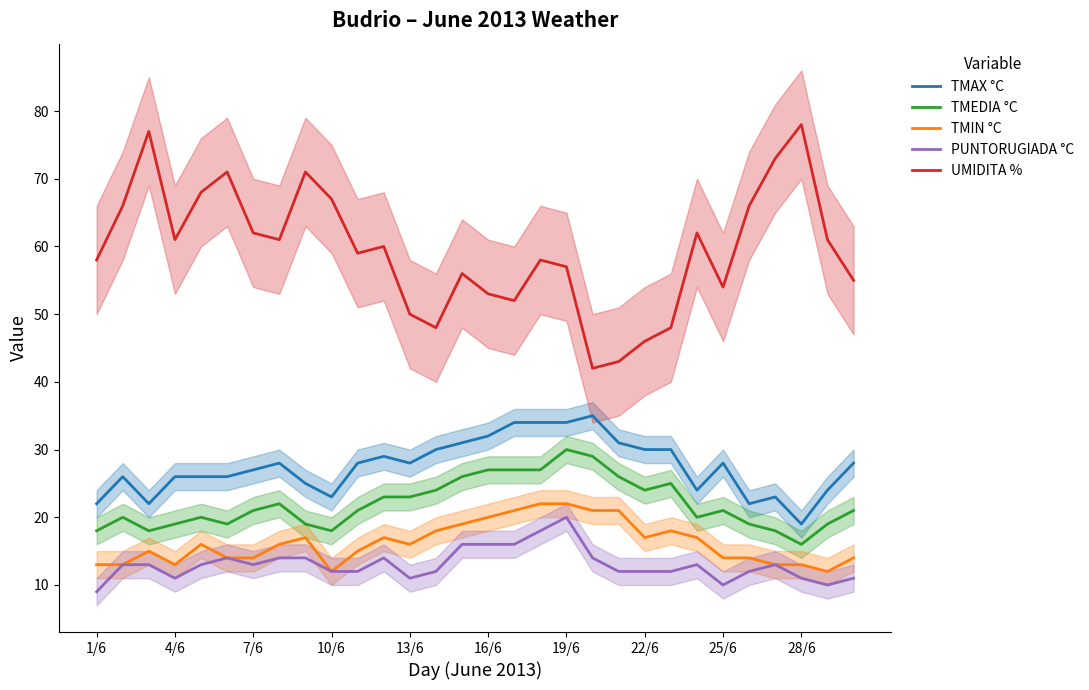

What is the difference between the maximum and second lowest values in the PUNTORUGIADA °C series?

10